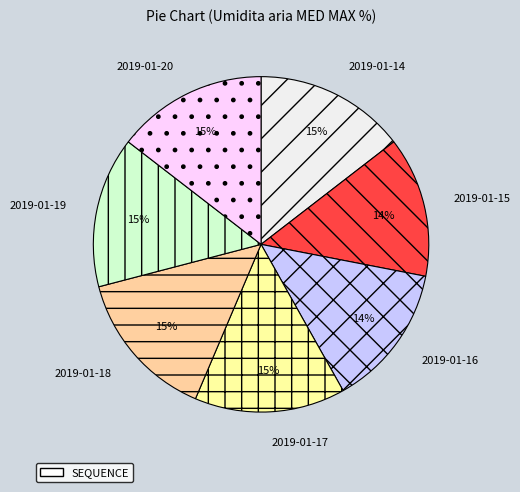

To the nearest percent, what is the average slice percentage?

14%